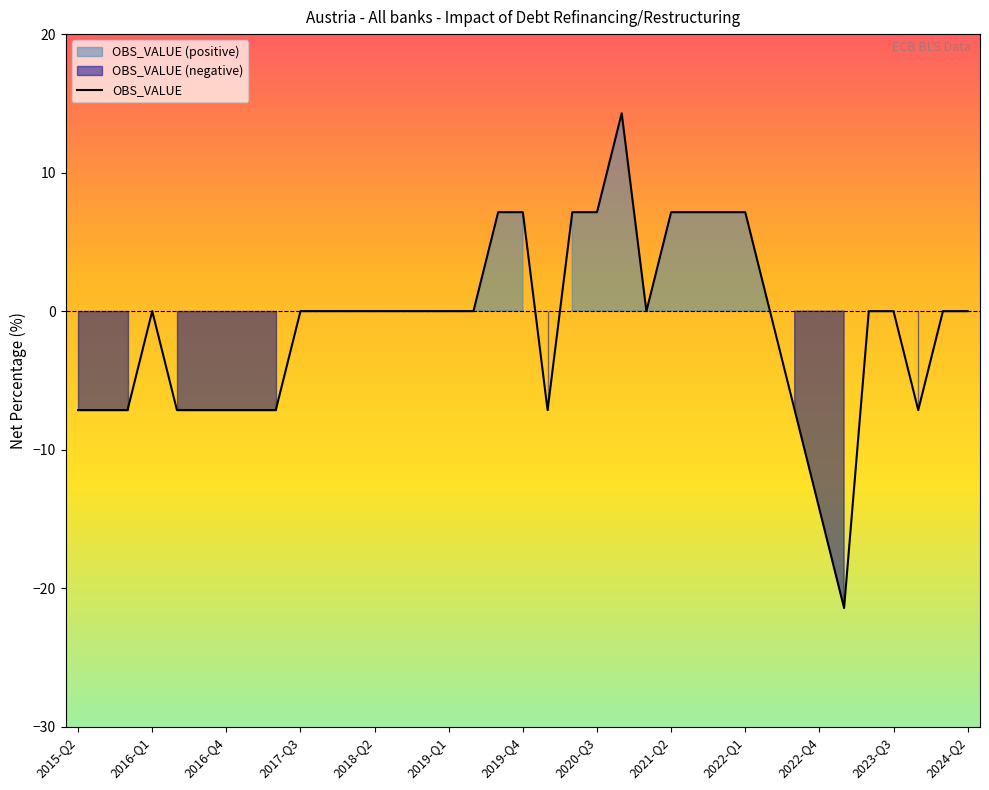

How many lines are shown in the chart?

1